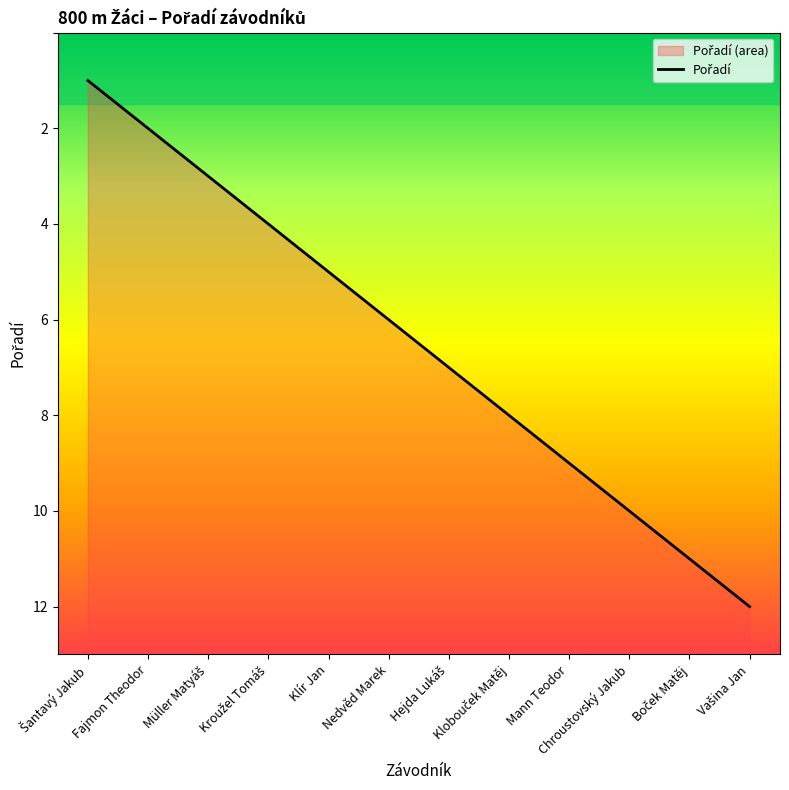

Which label corresponds to the largest value in the chart?

Vašina Jan